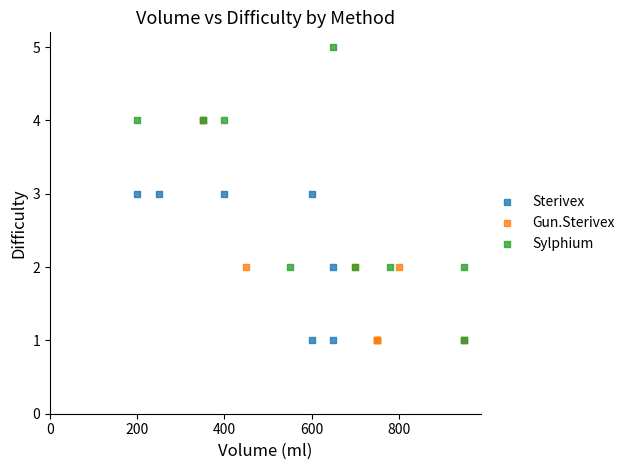

Which series has the largest Y range (max minus min)?

Sylphium